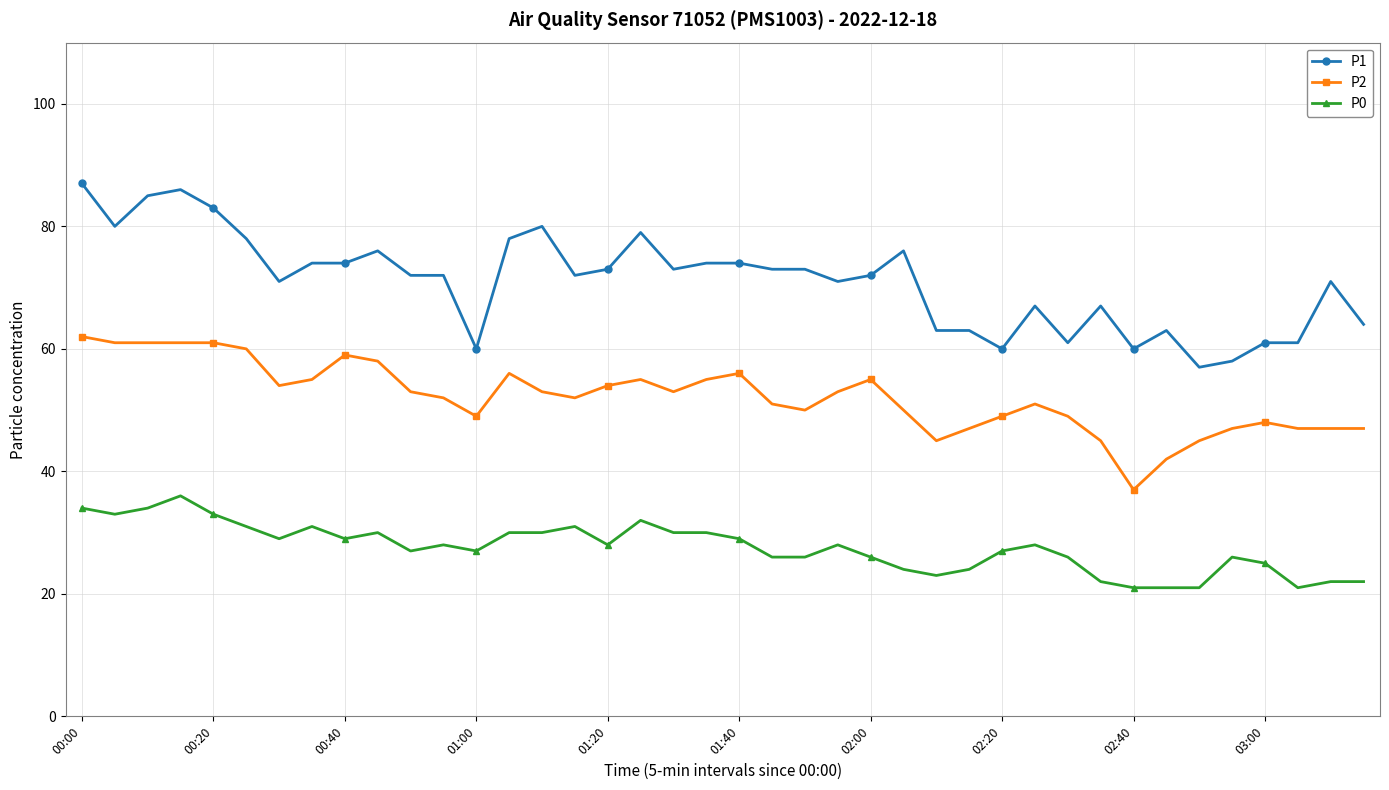

Reading left to right, what are all the values shown in this chart?

P1: 87	80	85	86	83	78	71	74	74	76	72	72	60	78	80	72	73	79	73	74	74	73	73	71	72	76	63	63	60	67	61	67	60	63	57	58	61	61	71	64
P2: 62	61	61	61	61	60	54	55	59	58	53	52	49	56	53	52	54	55	53	55	56	51	50	53	55	50	45	47	49	51	49	45	37	42	45	47	48	47	47	47
P0: 34	33	34	36	33	31	29	31	29	30	27	28	27	30	30	31	28	32	30	30	29	26	26	28	26	24	23	24	27	28	26	22	21	21	21	26	25	21	22	22